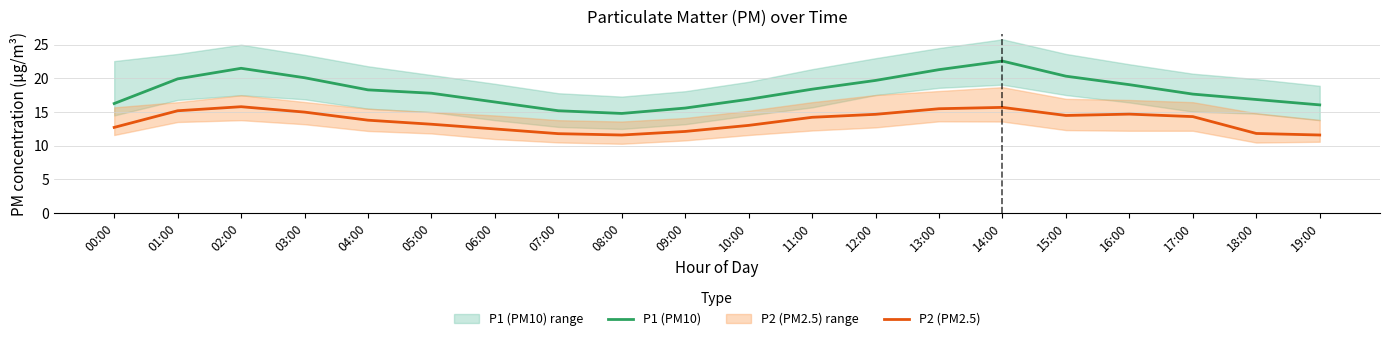

How many data points in P1 (PM10) are above 18?

10